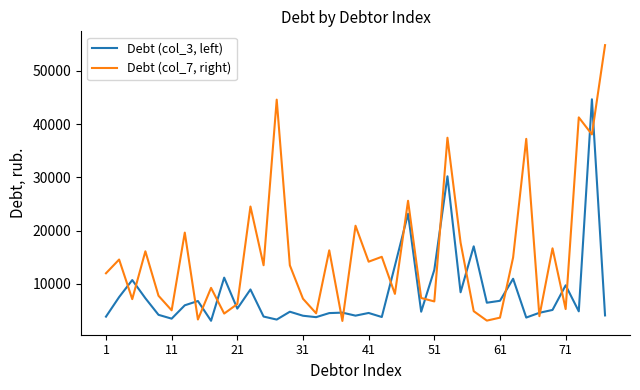

Which series has the largest total across all categories?

Debt (col_7, right)